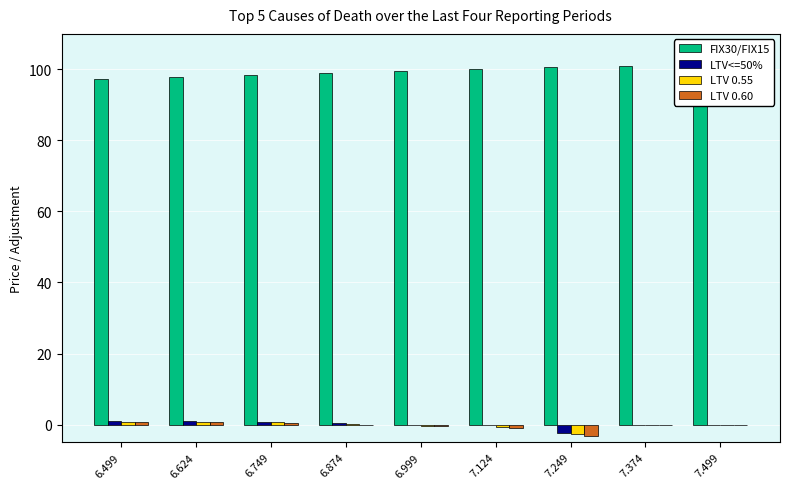

Does the chart contain any negative values?

Yes